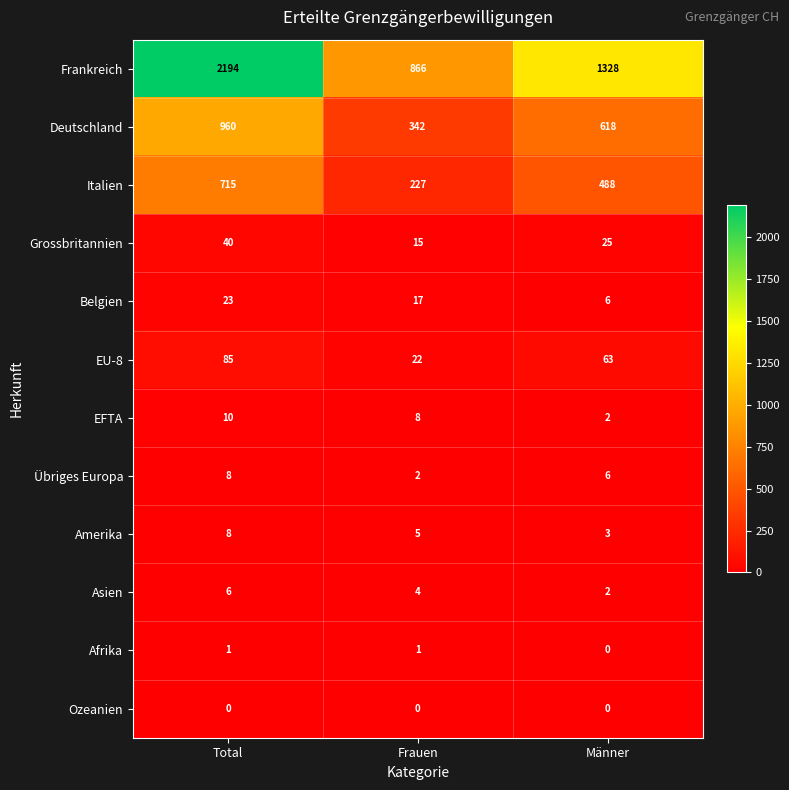

Which category has the lowest value in the EFTA series?

Männer